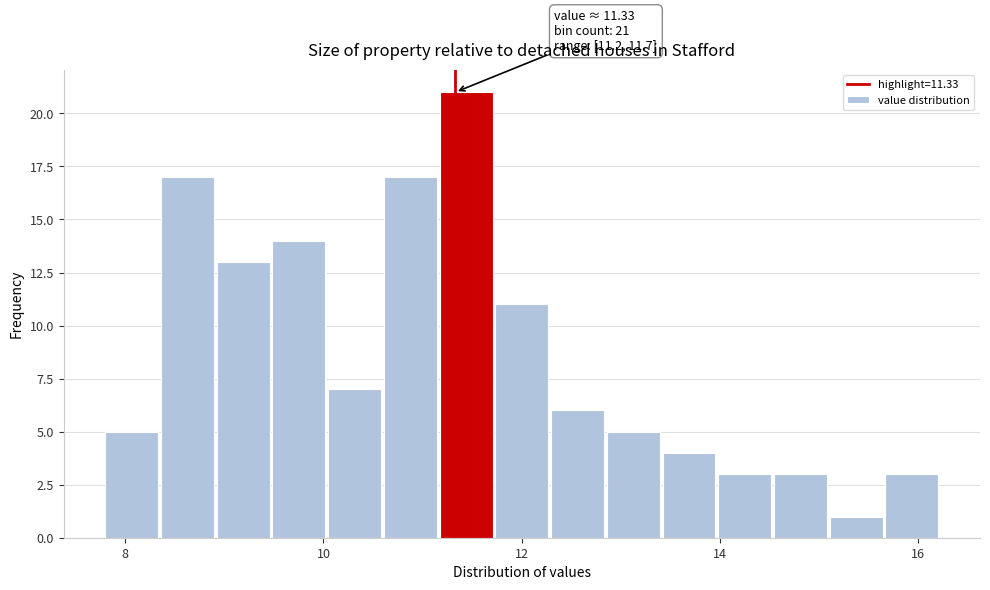

Around what value on the x-axis is the tallest bar? Give the approximate position of its centre, as read against the axis.

11.4